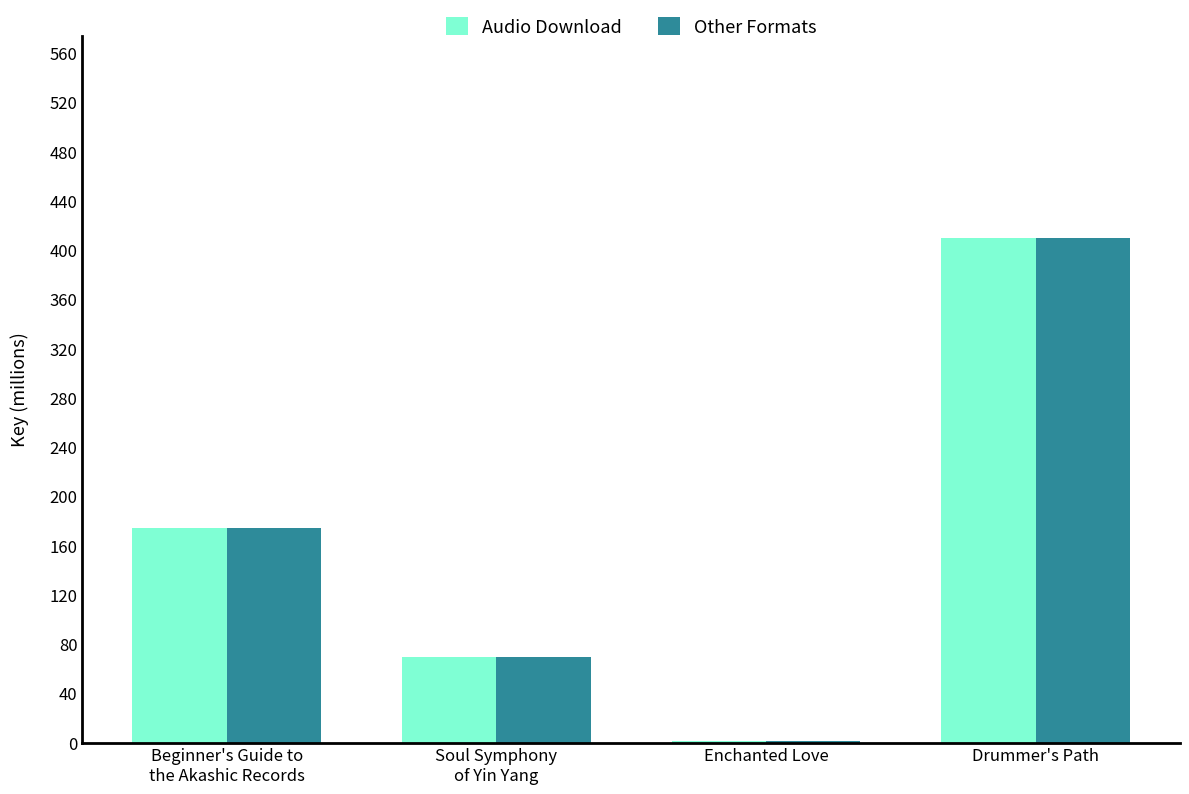

What is the sum of the Audio Download values at Enchanted Love and Beginner's Guide to
the Akashic Records?

175.6